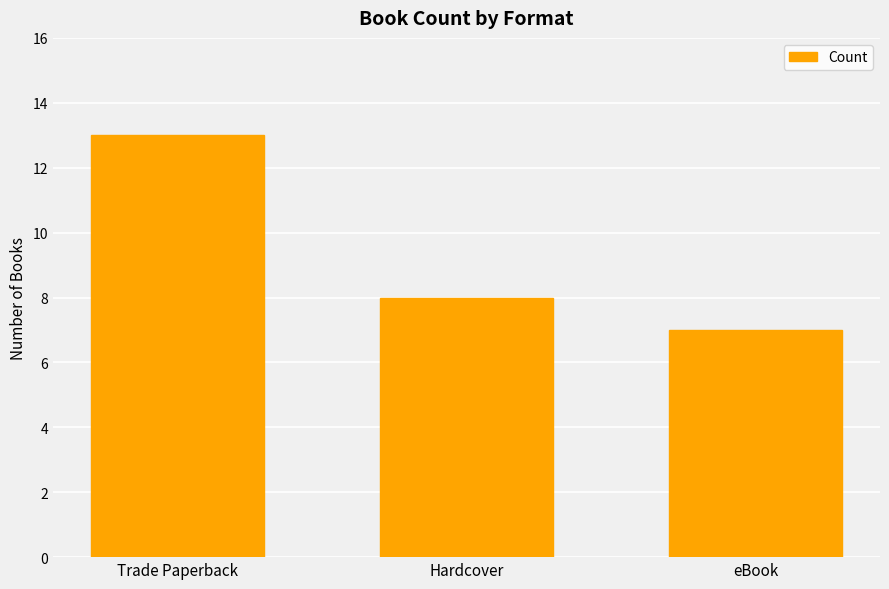

What is the greatest value displayed?

13